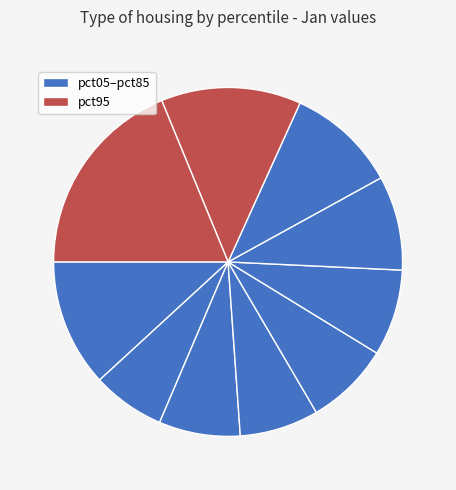

Rank the categories by value from lowest to highest.

pct15, pct35, pct25, pct45, pct55, pct65, pct75, pct05, pct85, pct95